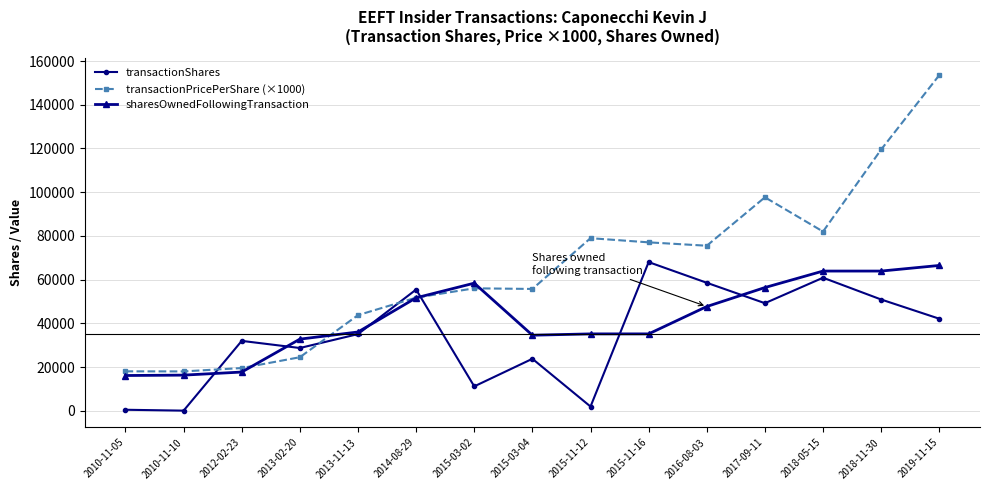

Is the value of sharesOwnedFollowingTransaction at 2018-11-30 greater than the value of transactionShares at 2017-09-11?

Yes